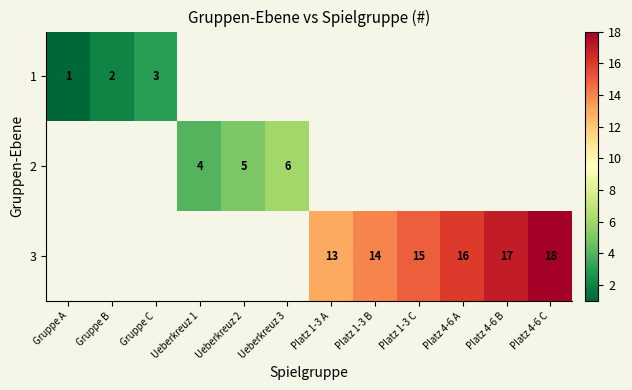

Is it true that 2 equals 6 at Ueberkreuz 3?

True